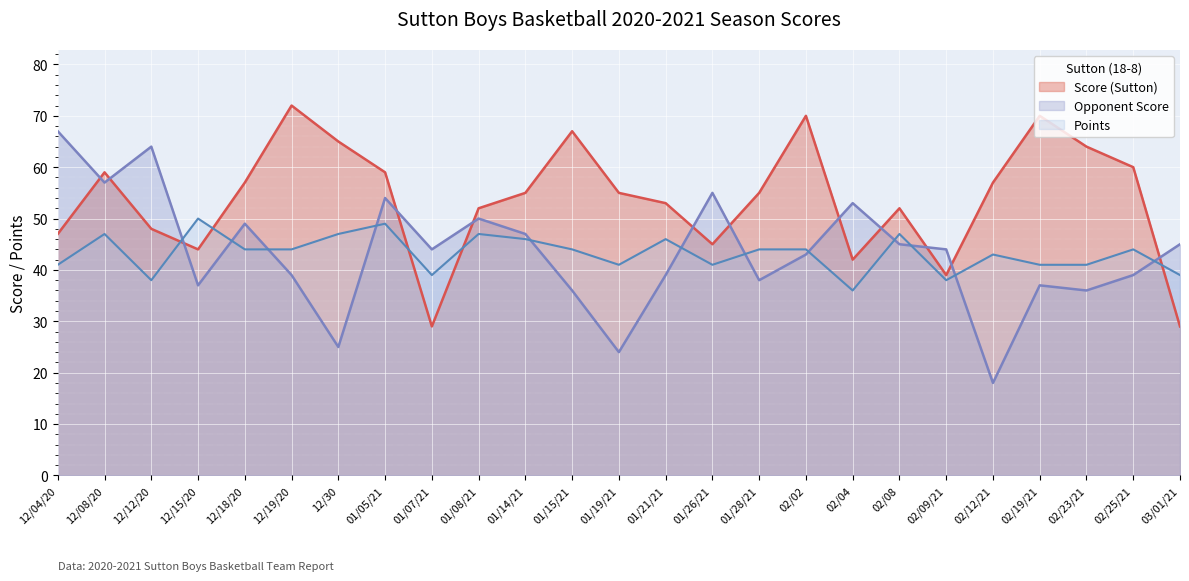

Which series has the largest total across all categories?

Score (Sutton)